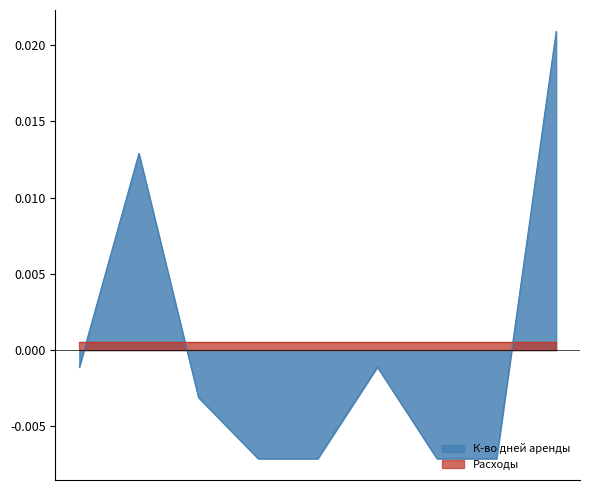

How many data points are less than 0?

7